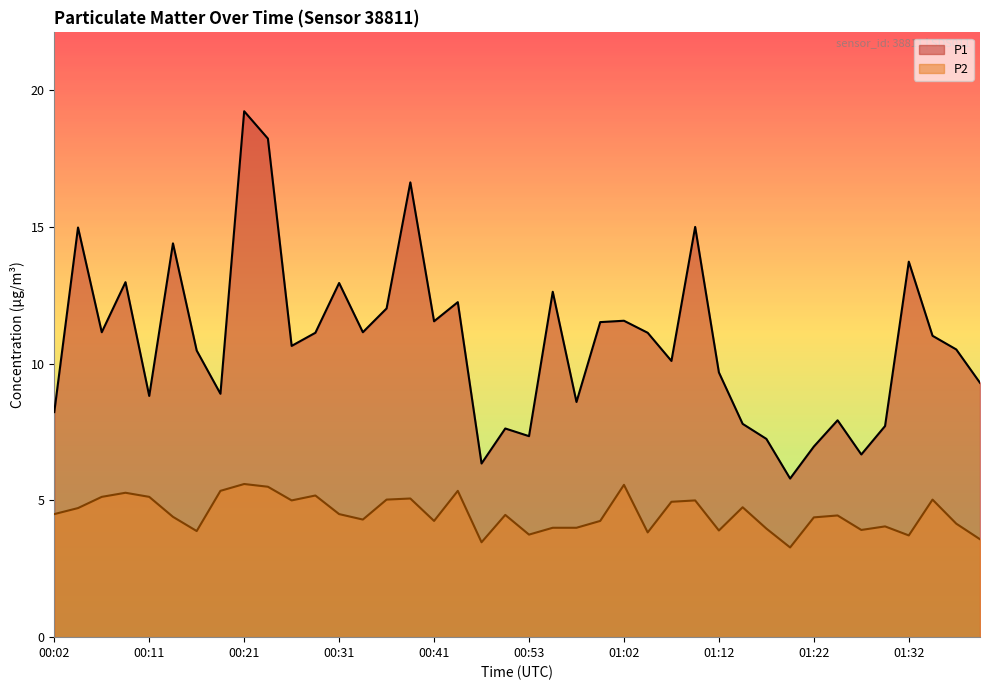

True or false: P2 and P1 intersect in this chart.

False